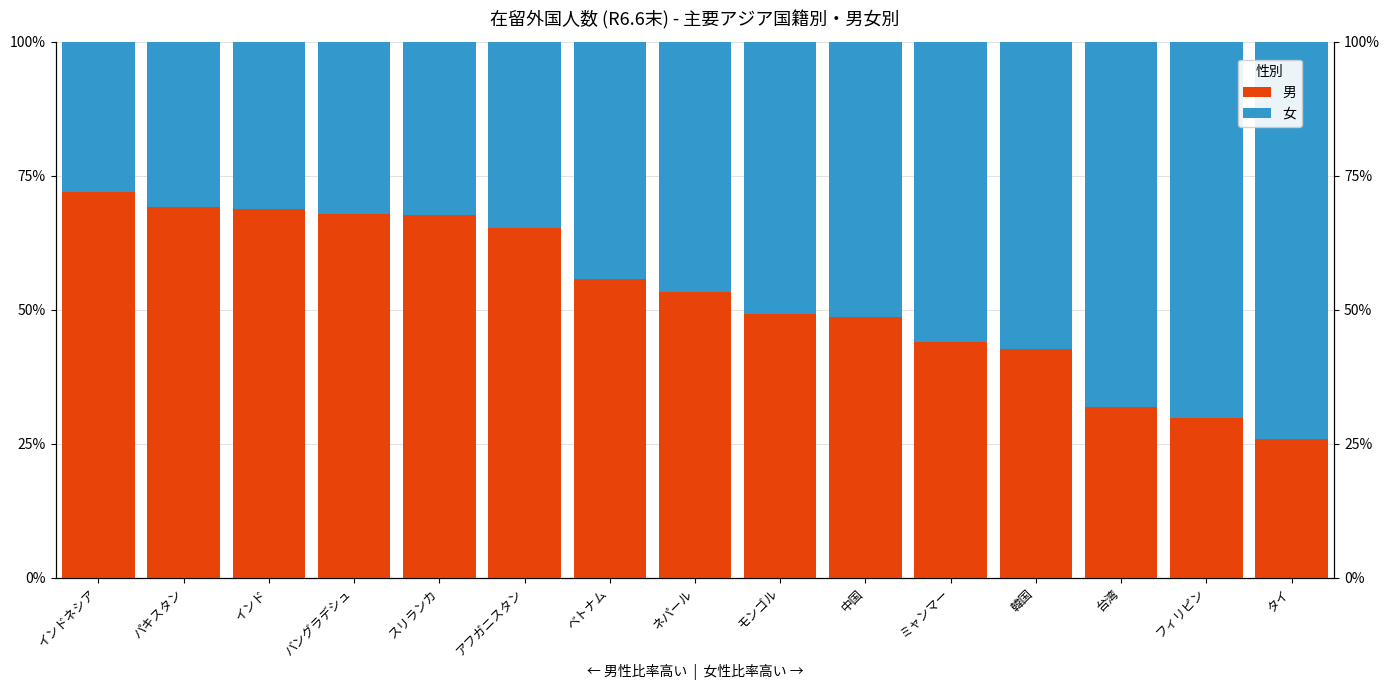

What position from the right is ネパール?

8